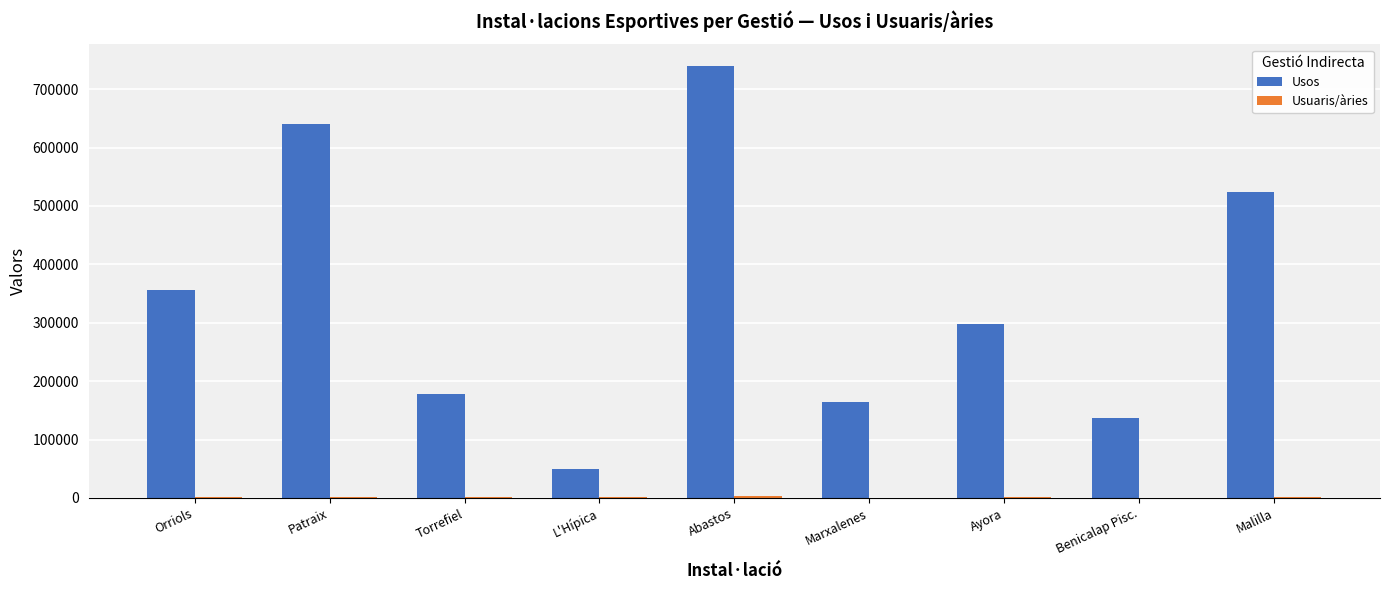

At which category does the chart reach its peak across all series?

Abastos